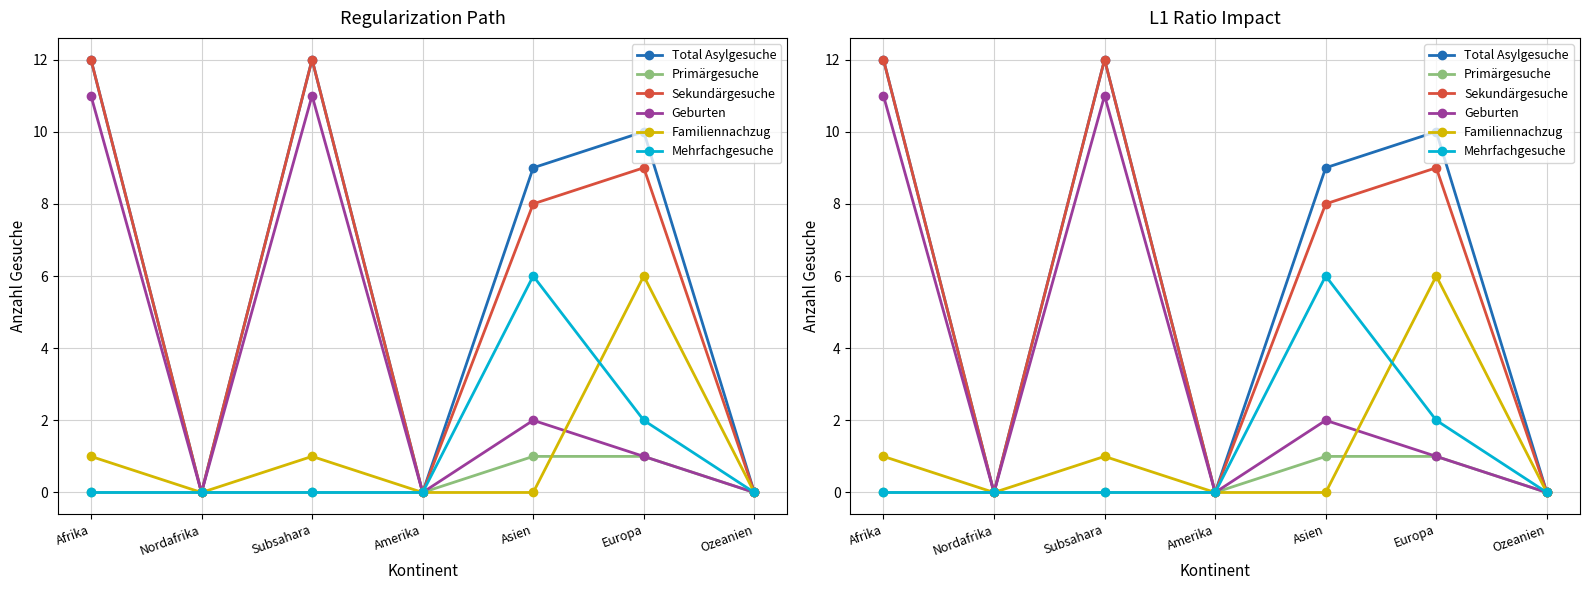

What value does the Sekundärgesuche series have at Subsahara, to the nearest 5?

10